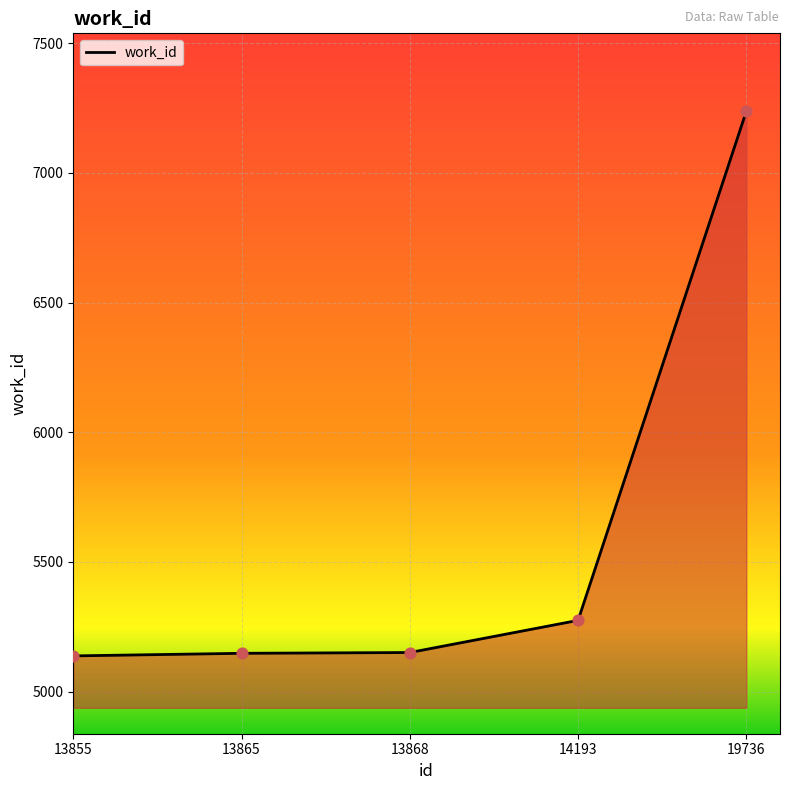

Approximately how many times larger is the value at 13865 compared to 19736?

0.7